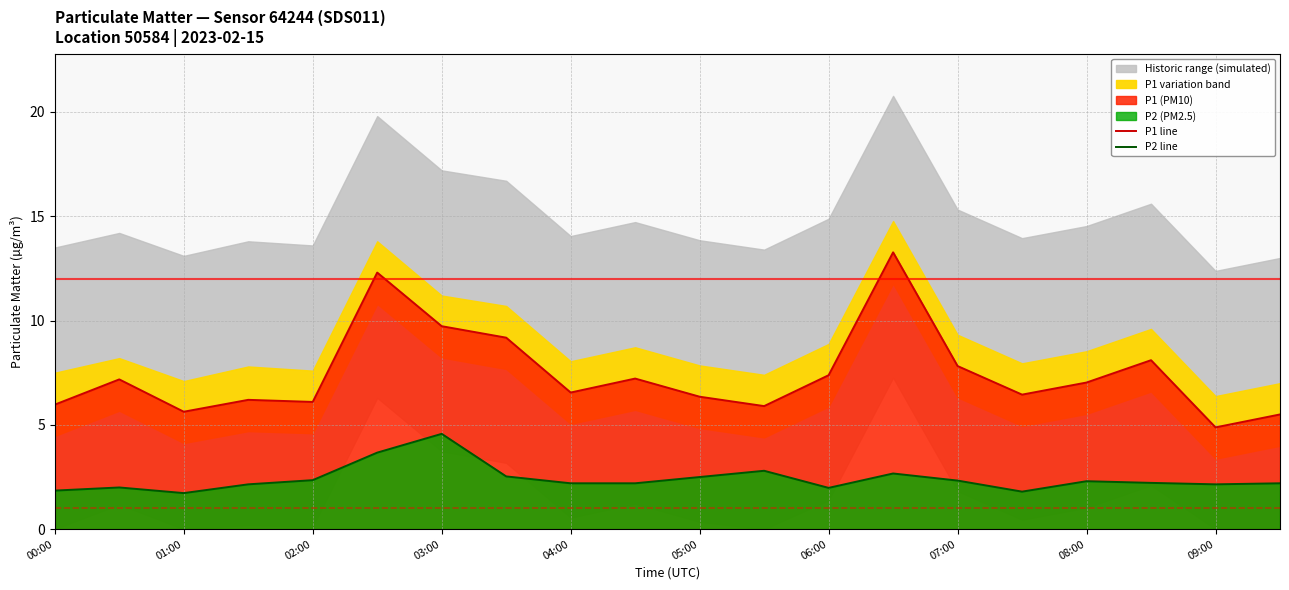

Reading left to right, extract all data points from this chart.

P1 line: 6.0	7.2	5.6	6.2	6.1	12.3	9.7	9.2	6.5	7.2	6.3	5.9	7.4	13.3	7.8	6.5	7.0	8.1	4.9	5.5
P2 line: 1.9	2.0	1.7	2.1	2.4	3.7	4.6	2.5	2.2	2.2	2.5	2.8	2.0	2.7	2.3	1.8	2.3	2.2	2.1	2.2